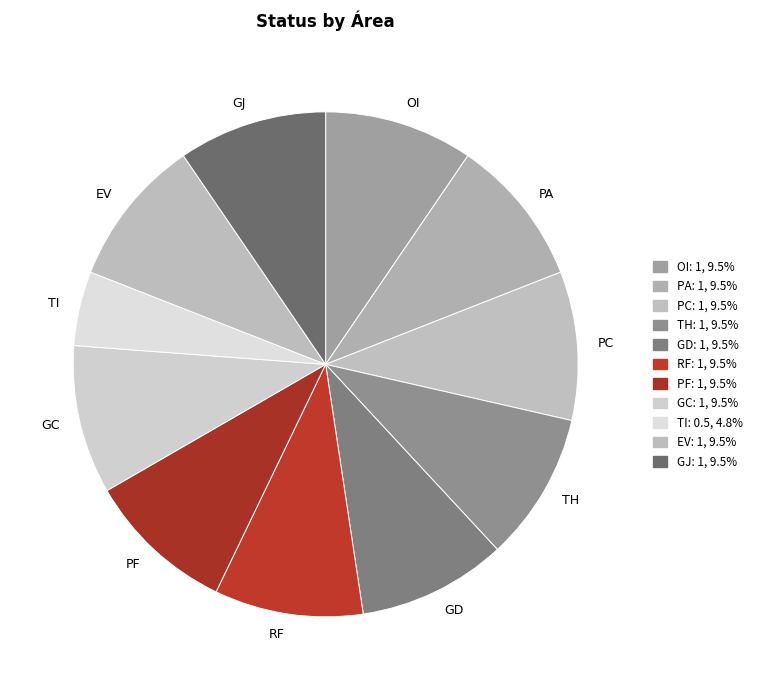

Is it true that TH is 10% of the pie?

True